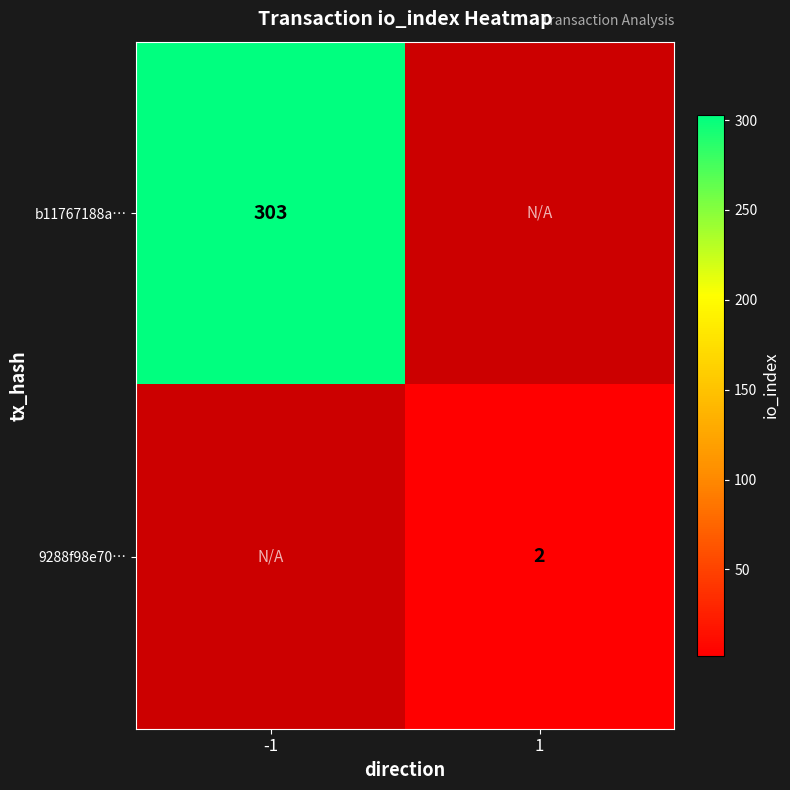

The b11767188a… series shows 303 at -1. True or false?

True